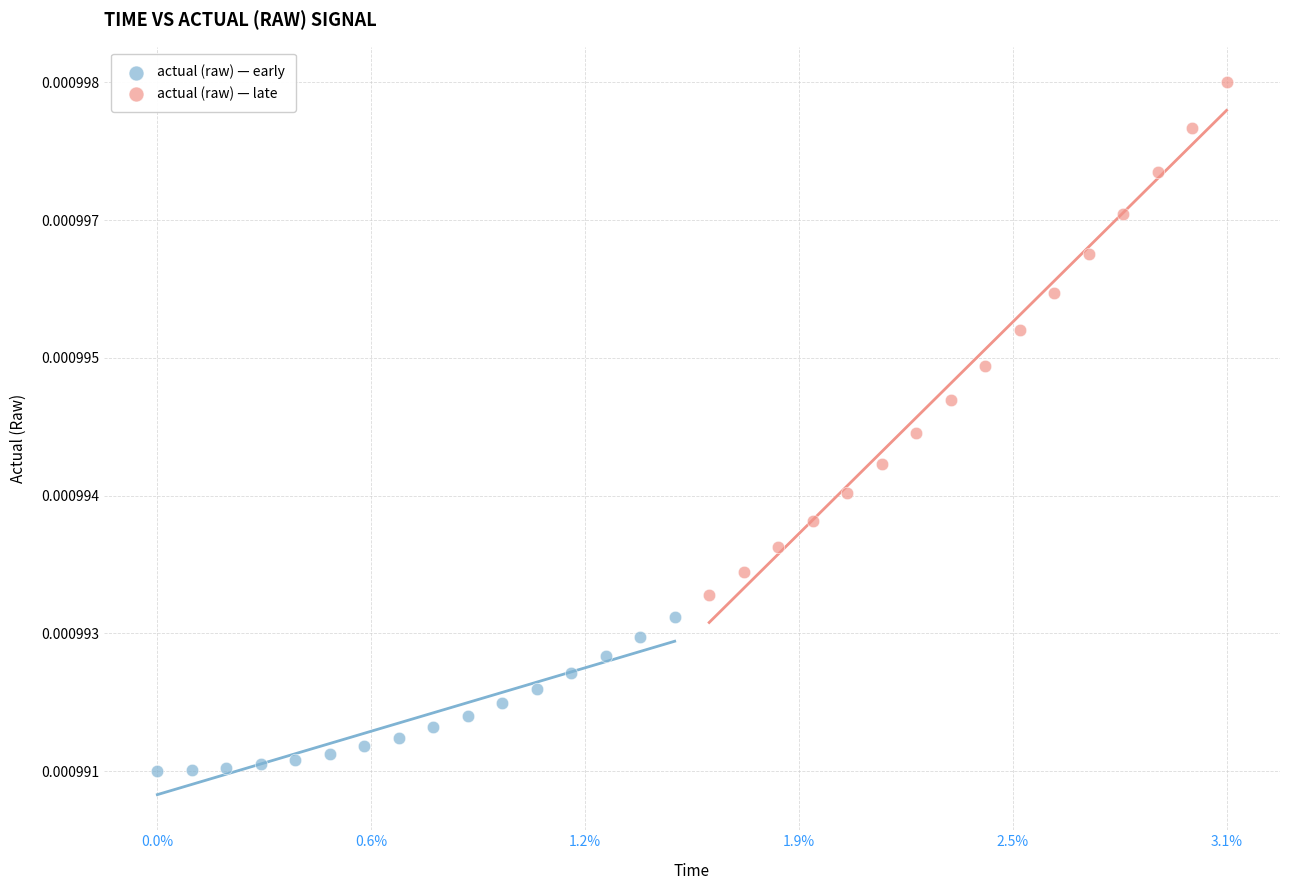

Which series has the widest spread of Y values?

actual (raw) — late